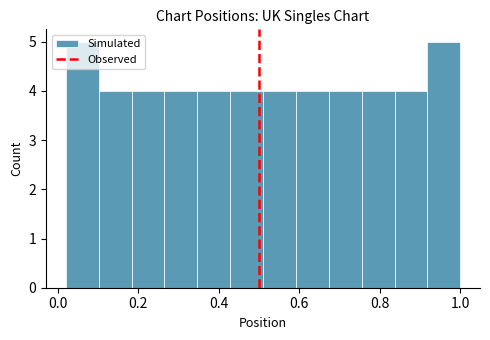

Reading left to right, transcribe this chart: for each bar, give the range it covers on the x-axis and its height. Neither the bar edges nor the heights are printed on the chart, so give them approximately, as read against the axes.

0.02 to 0.10: 5
0.10 to 0.18: 4
0.18 to 0.26: 4
0.26 to 0.34: 4
0.34 to 0.42: 4
0.42 to 0.52: 4
0.52 to 0.60: 4
0.60 to 0.68: 4
0.68 to 0.76: 4
0.76 to 0.84: 4
0.84 to 0.92: 4
0.92 to 1.00: 5